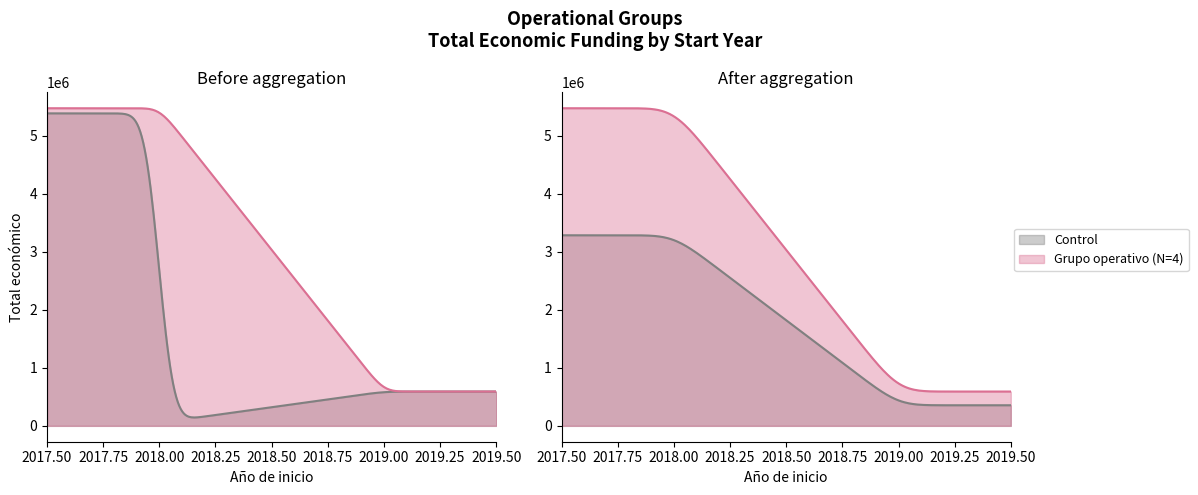

At which category does the chart reach its peak across all series?

2018